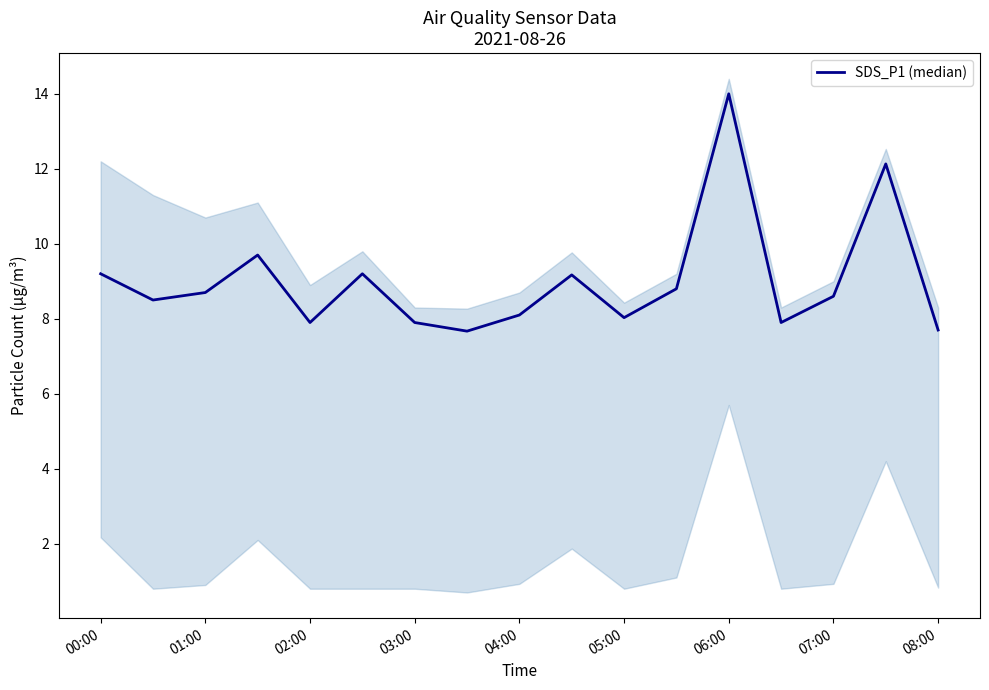

Reading right to left, transcribe all the data shown in this chart.

7.7	12.1	8.6	7.9	14.0	8.8	8.0	9.2	8.1	7.7	7.9	9.2	7.9	9.7	8.7	8.5	9.2